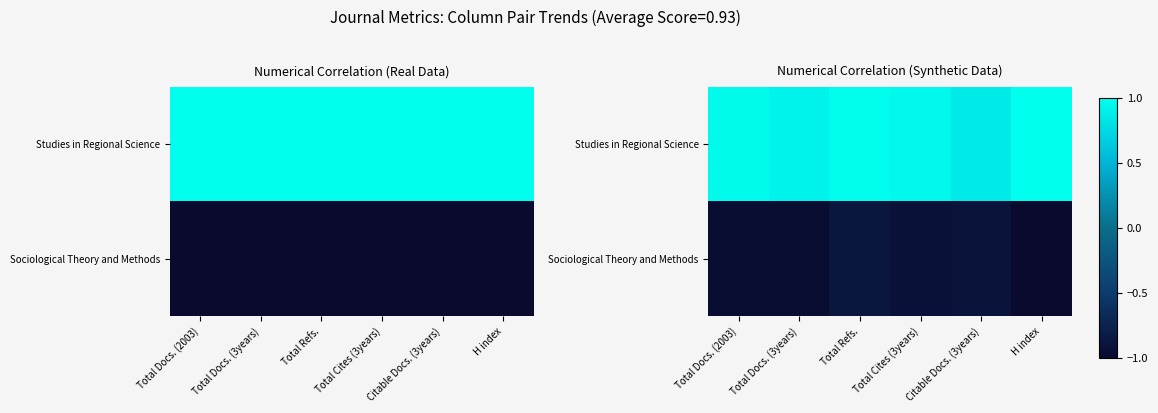

Which has a higher value, Total Docs. (3years) or H index?

H index